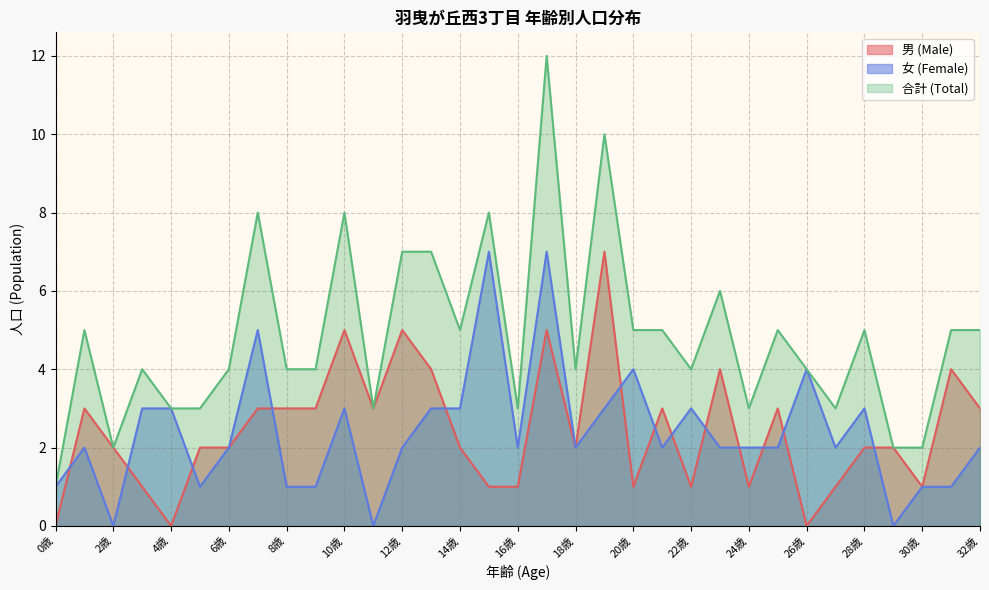

List the series in order of their peak value, highest first.

合計 (Total), 男 (Male), 女 (Female)